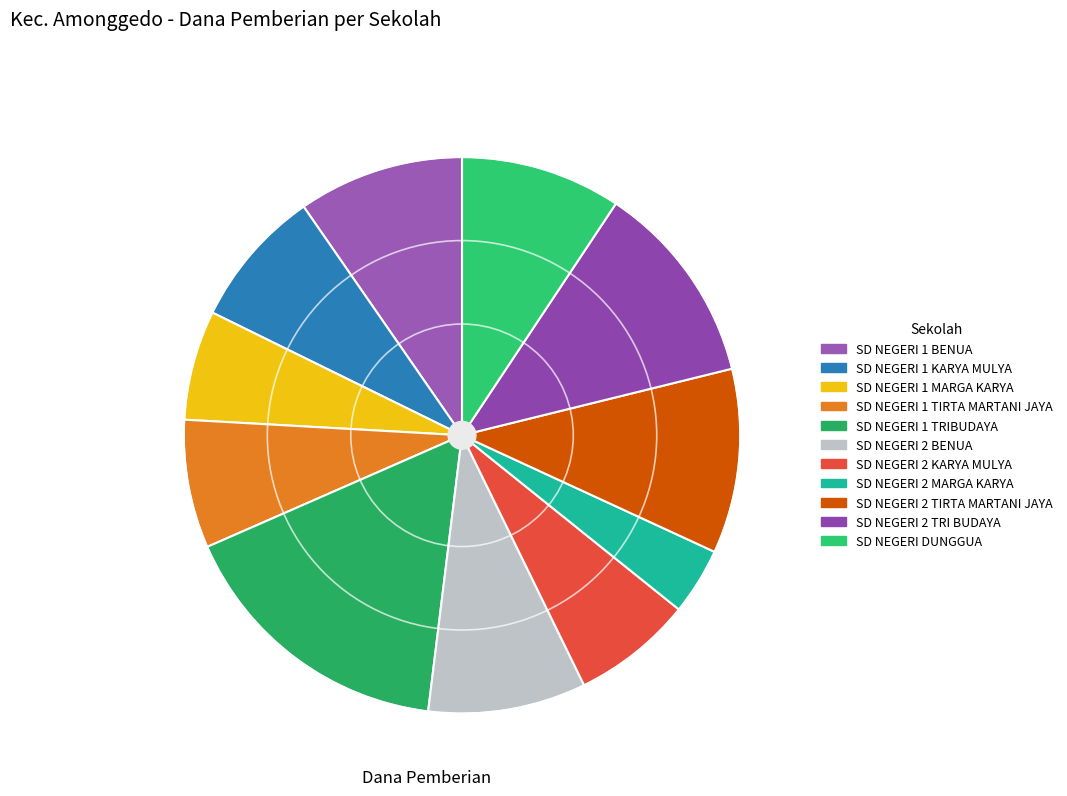

To the nearest percent, what is the difference between the SD NEGERI DUNGGUA and SD NEGERI 1 TRIBUDAYA slice percentages?

7%